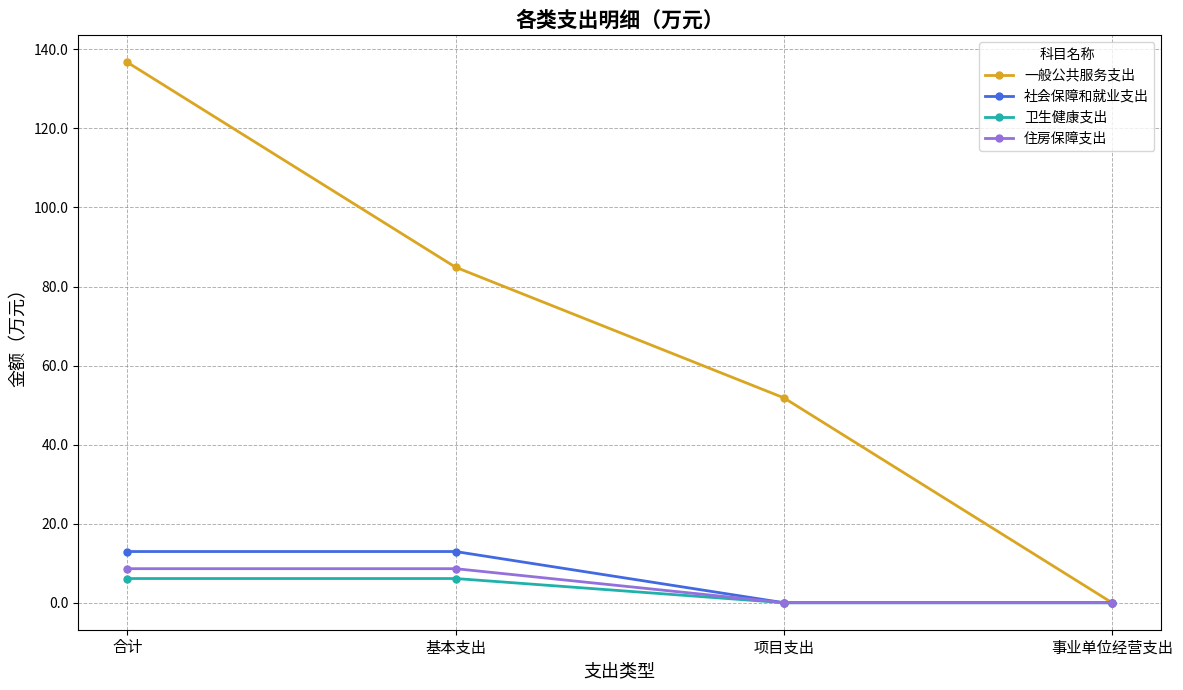

Which series has the largest total across all categories?

一般公共服务支出